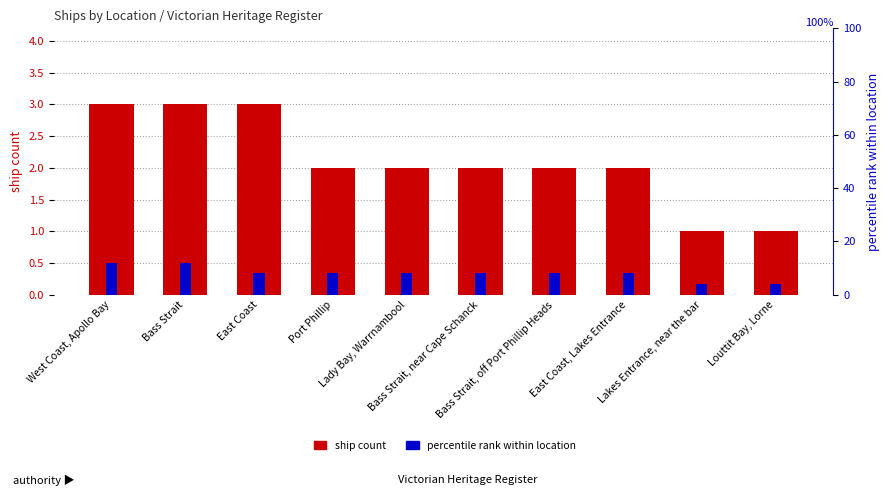

List the labels in order of ship count value, smallest first.

Lakes Entrance, near the bar, Louttit Bay, Lorne, Port Phillip, Lady Bay, Warrnambool, Bass Strait, near Cape Schanck, Bass Strait, off Port Phillip Heads, East Coast, Lakes Entrance, West Coast, Apollo Bay, Bass Strait, East Coast